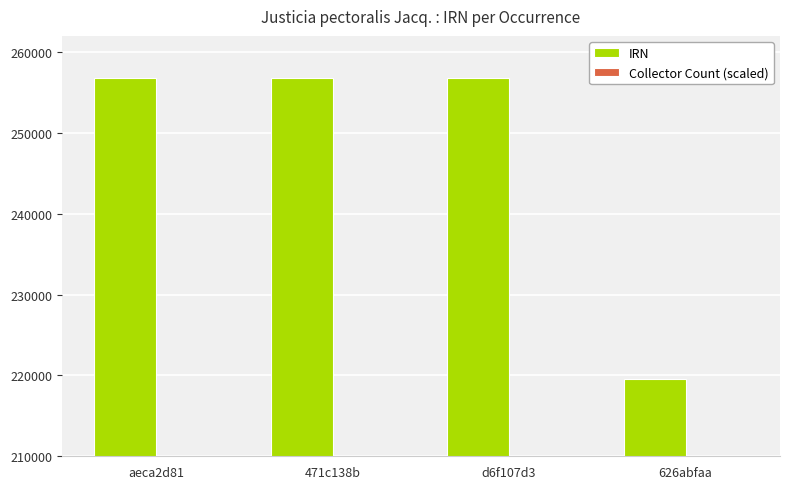

True or false: Collector Count (scaled) has a value of 64210 at d6f107d3.

True